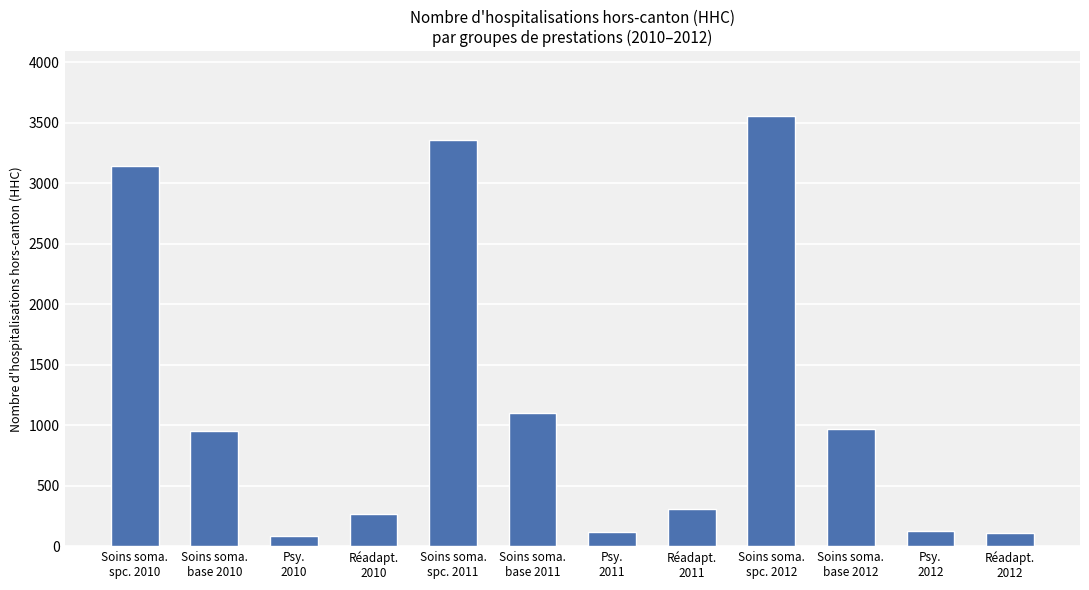

What is the value of the 8th bar from the left?

310